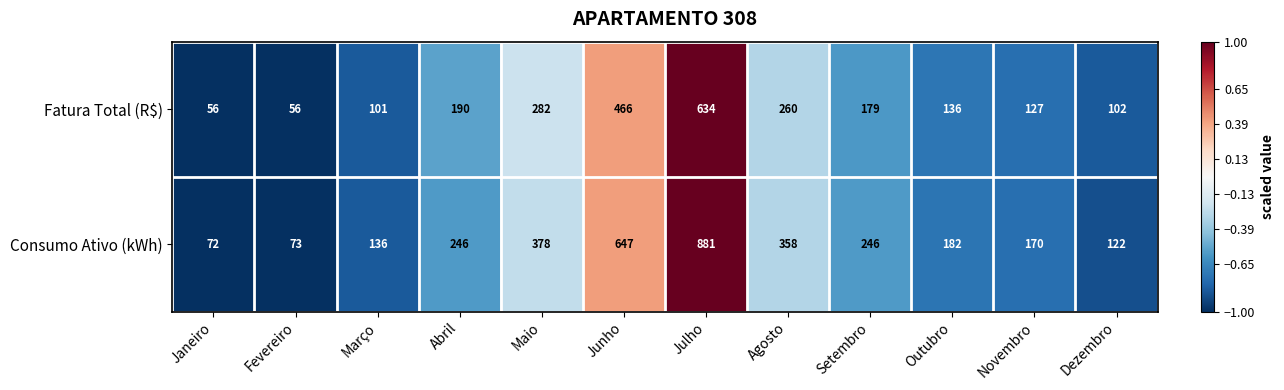

How many data points in Fatura Total (R$) are less than 179?

6